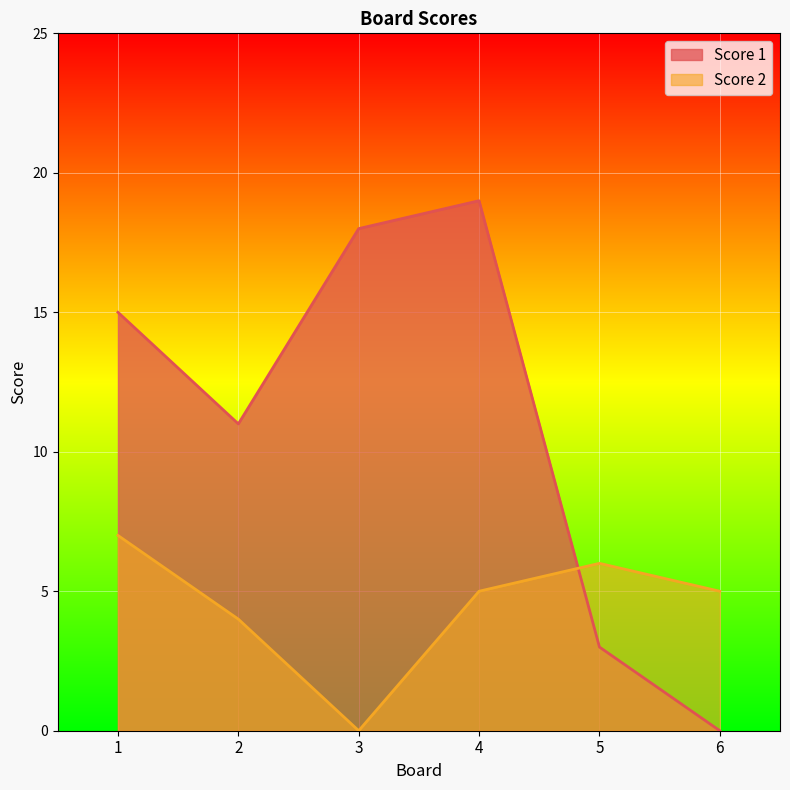

Does the chart display data point markers on the line(s)?

No